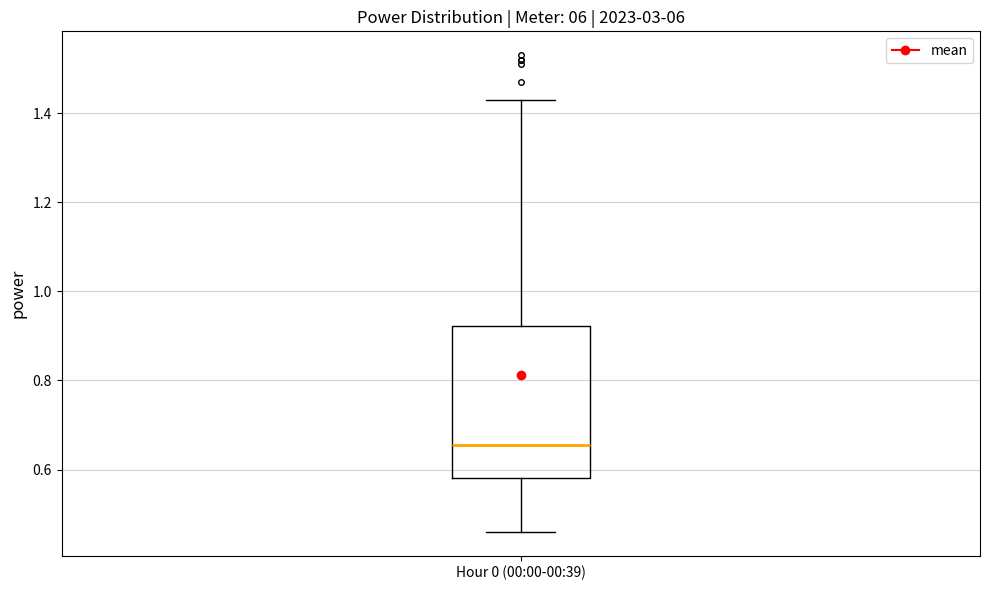

Transcribe this box plot: give where the median line is, the range the box spans, and where the two whiskers end, as read against the y-axis. The values are not printed on the chart, so give them approximately, as read against the axis.

median 0.66, box 0.58 to 0.92, whiskers 0.46 to 1.44